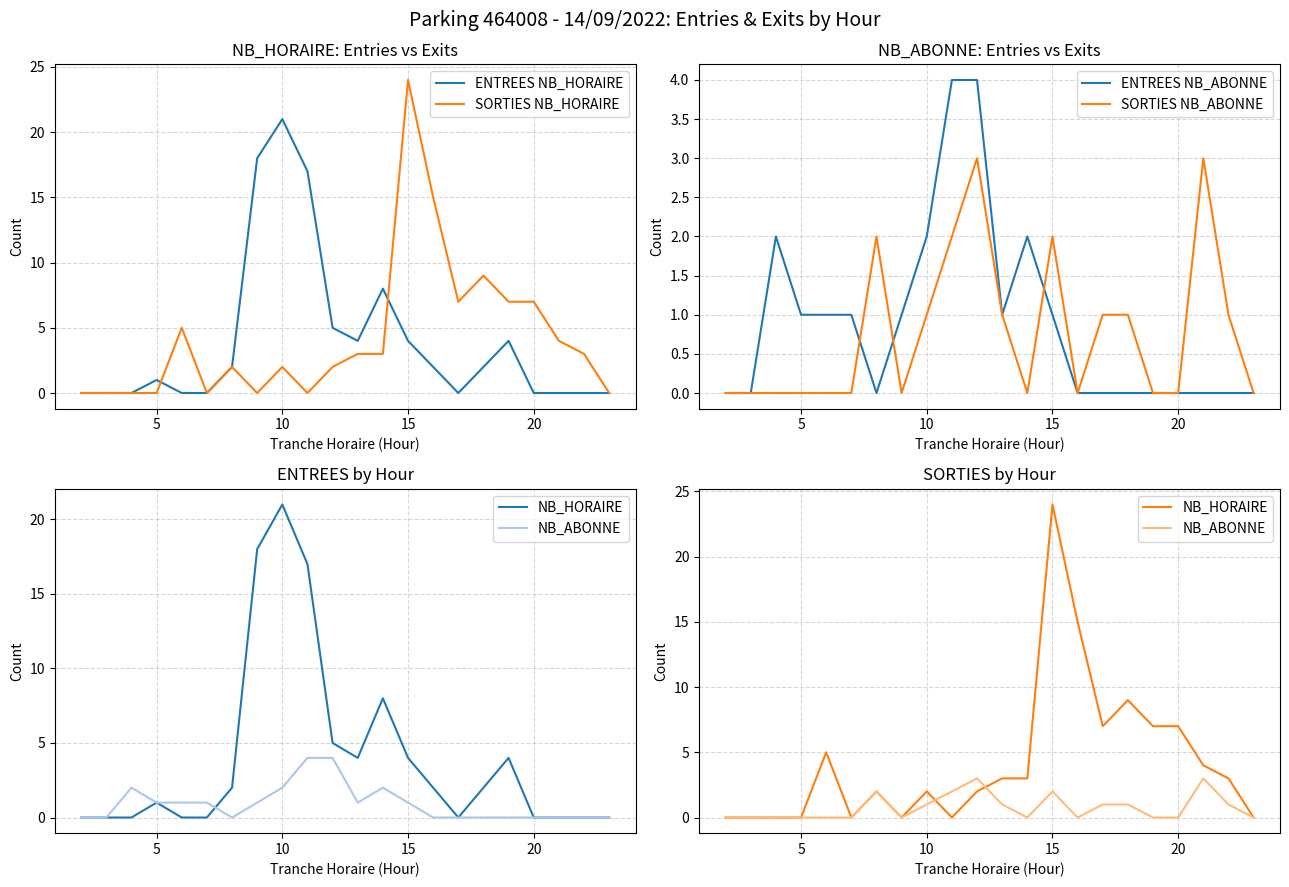

What are all the series names shown in the legend?

ENTREES NB_HORAIRE, SORTIES NB_HORAIRE, ENTREES NB_ABONNE, SORTIES NB_ABONNE, NB_HORAIRE, NB_ABONNE